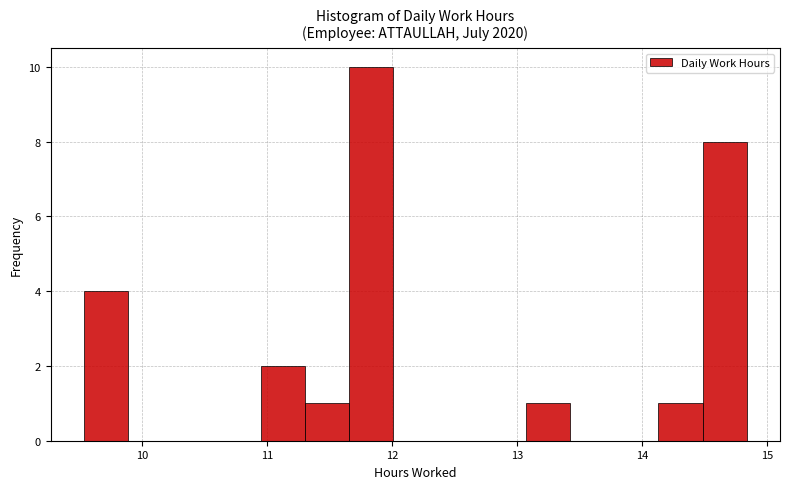

Read against the x-axis, roughly where is the centre of the tallest bar?

11.8